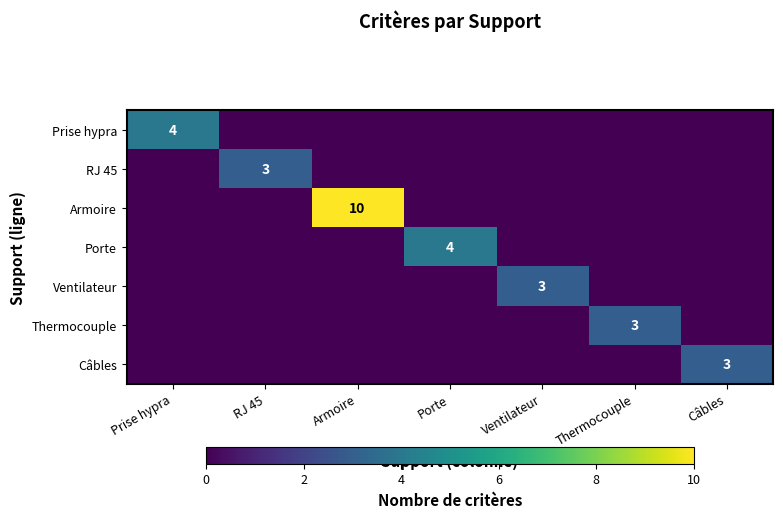

True or false: Ventilateur has a value of -2 at Thermocouple.

False